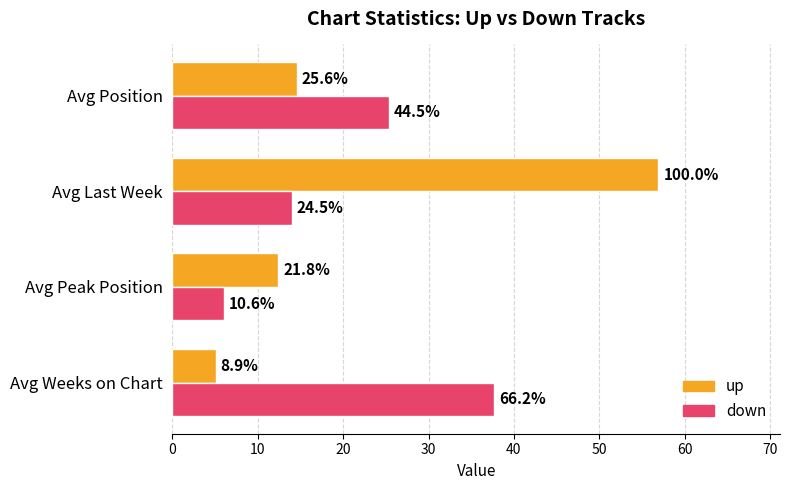

What are all the series names shown in the legend?

up, down